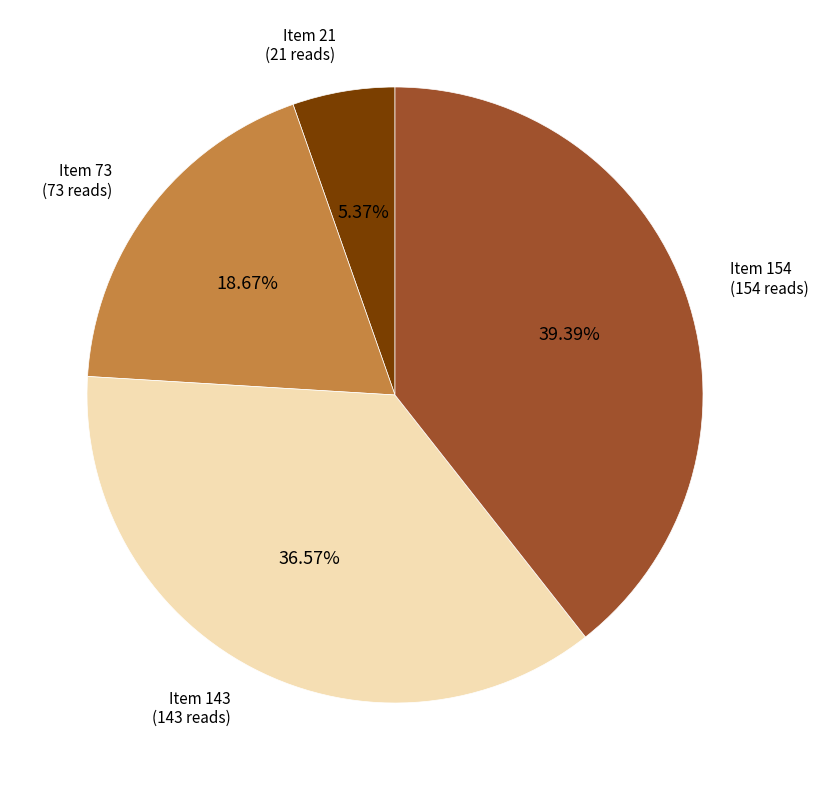

Does any single category account for the majority?

No